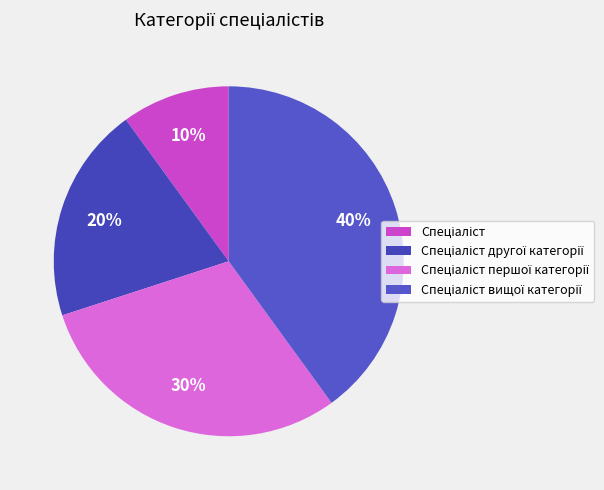

Which category has the smallest portion of the pie?

Спеціаліст